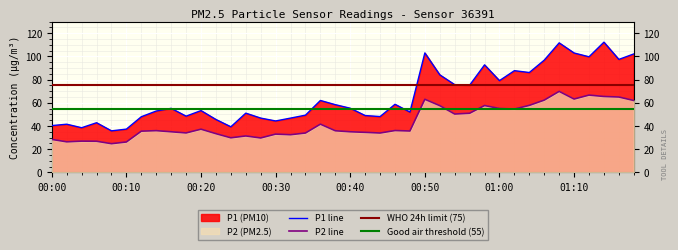

True or false: P2_full and P1_full intersect in this chart.

False